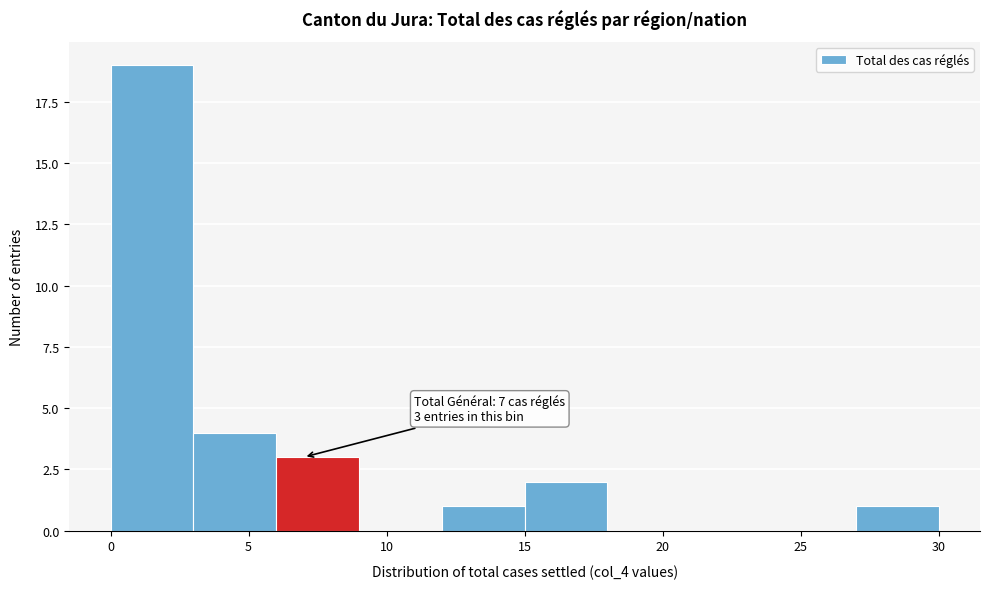

Over which range of the x-axis is the bar tallest?

0 to 3